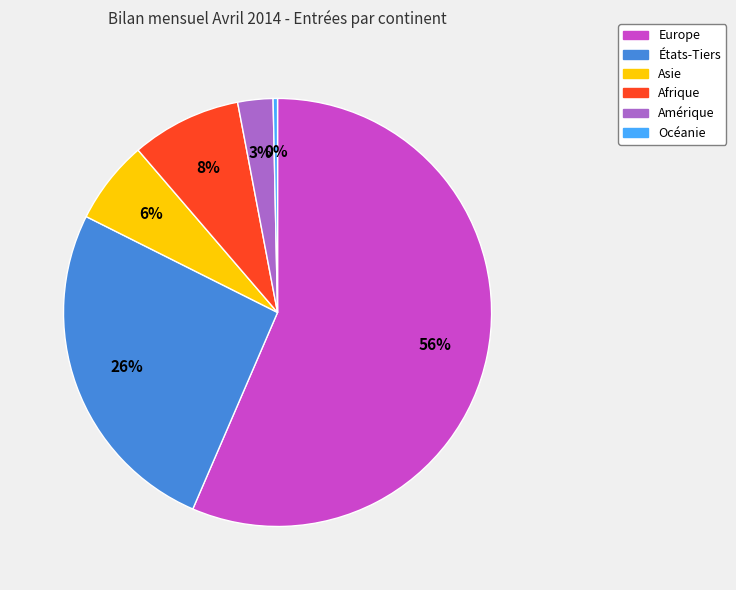

Which slice is the smallest?

Océanie